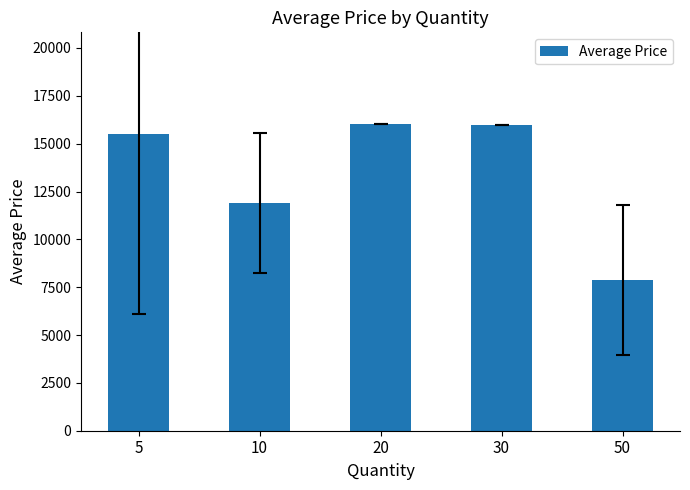

At which label does the data first exceed 15487?

5